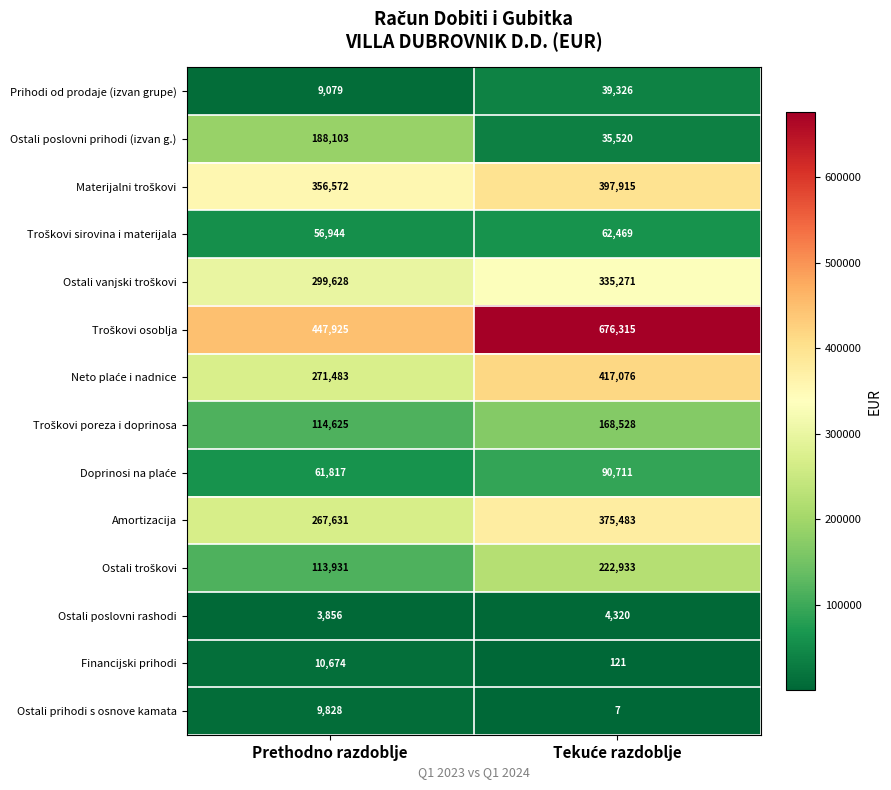

How many series are shown in this chart?

14